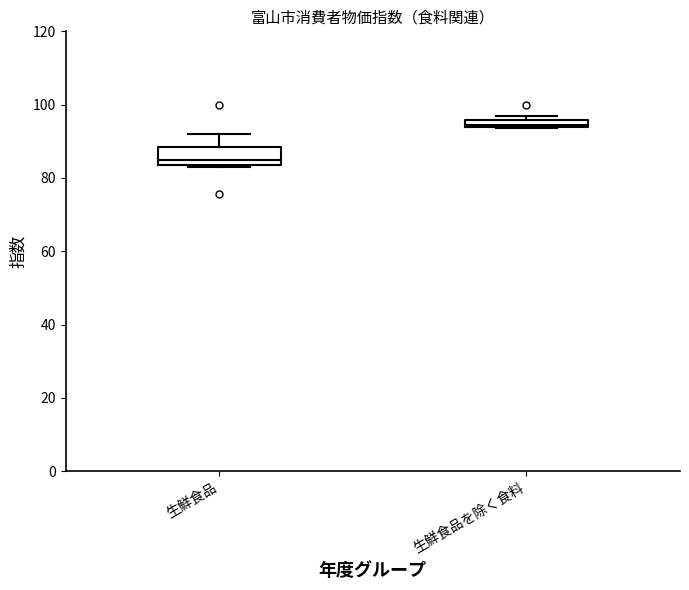

Where is the upper edge of the box for 生鮮食品 on the y-axis? The values are not printed on the chart, so give them approximately, as read against the axis.

88